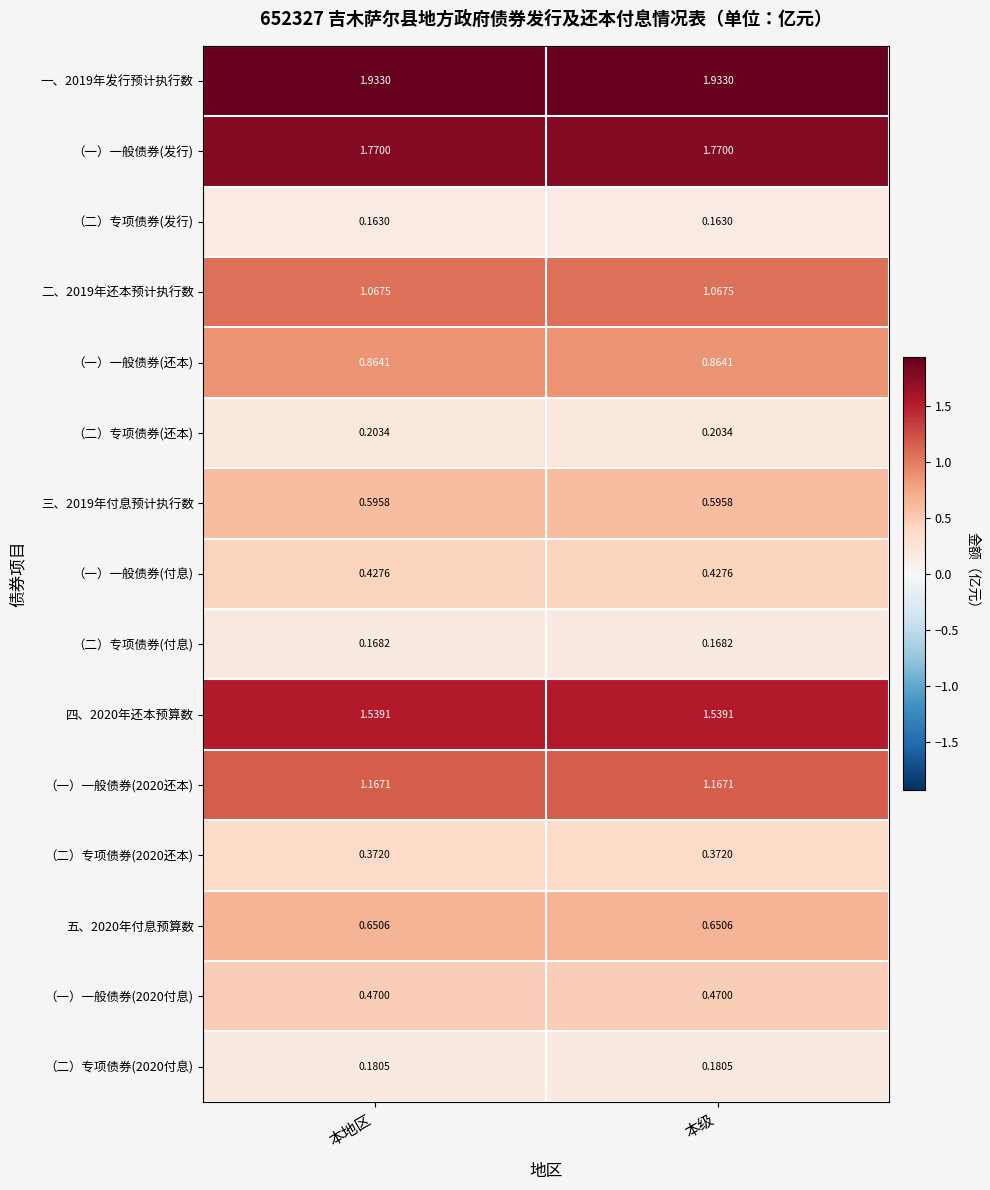

Reading right to left, extract all data points from this chart.

一、2019年发行预计执行数: 本级=1.9	本地区=1.9
（一）一般债券(发行): 本级=1.8	本地区=1.8
（二）专项债券(发行): 本级=0.2	本地区=0.2
二、2019年还本预计执行数: 本级=1.1	本地区=1.1
（一）一般债券(还本): 本级=0.9	本地区=0.9
（二）专项债券(还本): 本级=0.2	本地区=0.2
三、2019年付息预计执行数: 本级=0.6	本地区=0.6
（一）一般债券(付息): 本级=0.4	本地区=0.4
（二）专项债券(付息): 本级=0.2	本地区=0.2
四、2020年还本预算数: 本级=1.5	本地区=1.5
（一）一般债券(2020还本): 本级=1.2	本地区=1.2
（二）专项债券(2020还本): 本级=0.4	本地区=0.4
五、2020年付息预算数: 本级=0.7	本地区=0.7
（一）一般债券(2020付息): 本级=0.5	本地区=0.5
（二）专项债券(2020付息): 本级=0.2	本地区=0.2